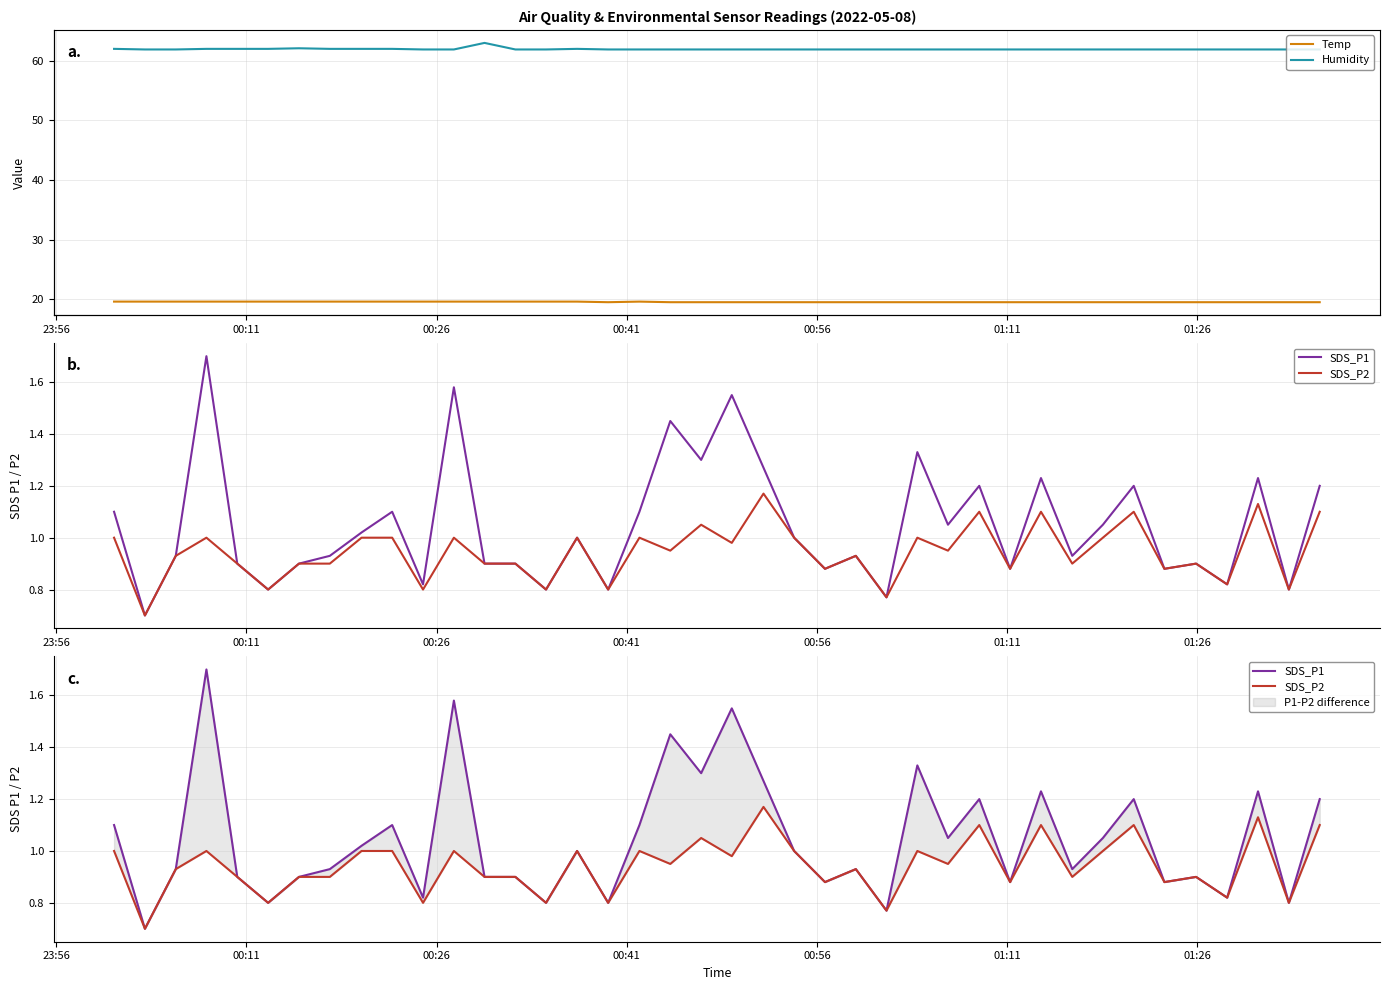

What is the approximate value of Humidity at 00:11?

61.9